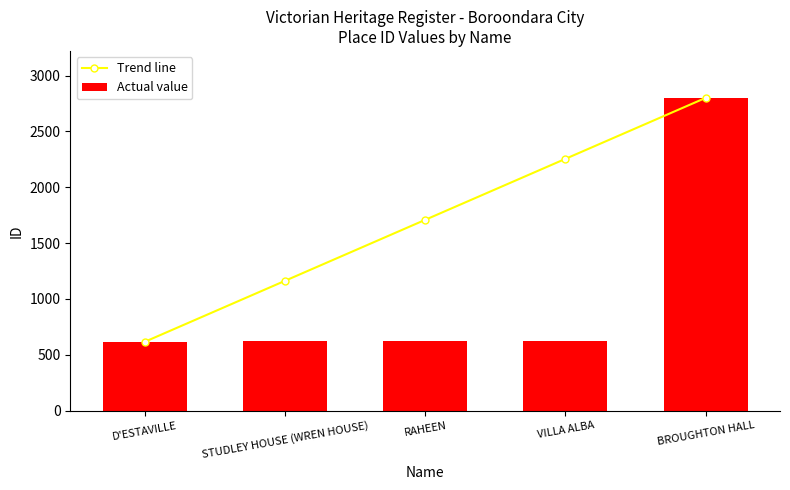

What is the lowest value of the Actual value series?

616